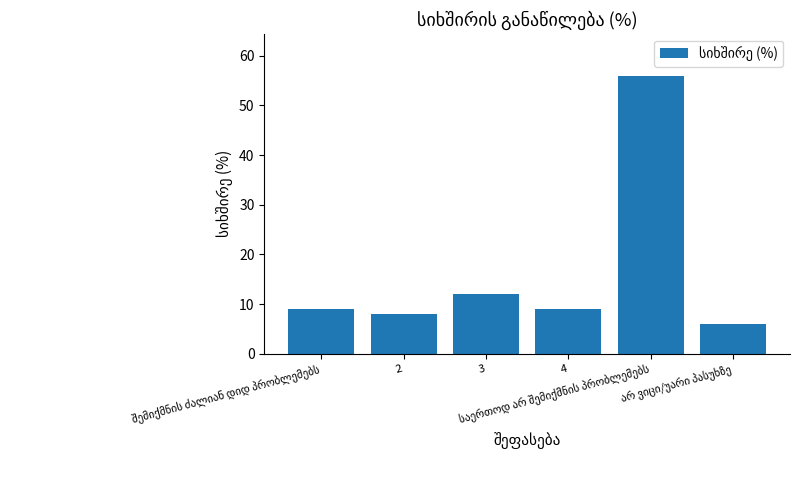

What is the sum of all values?

100